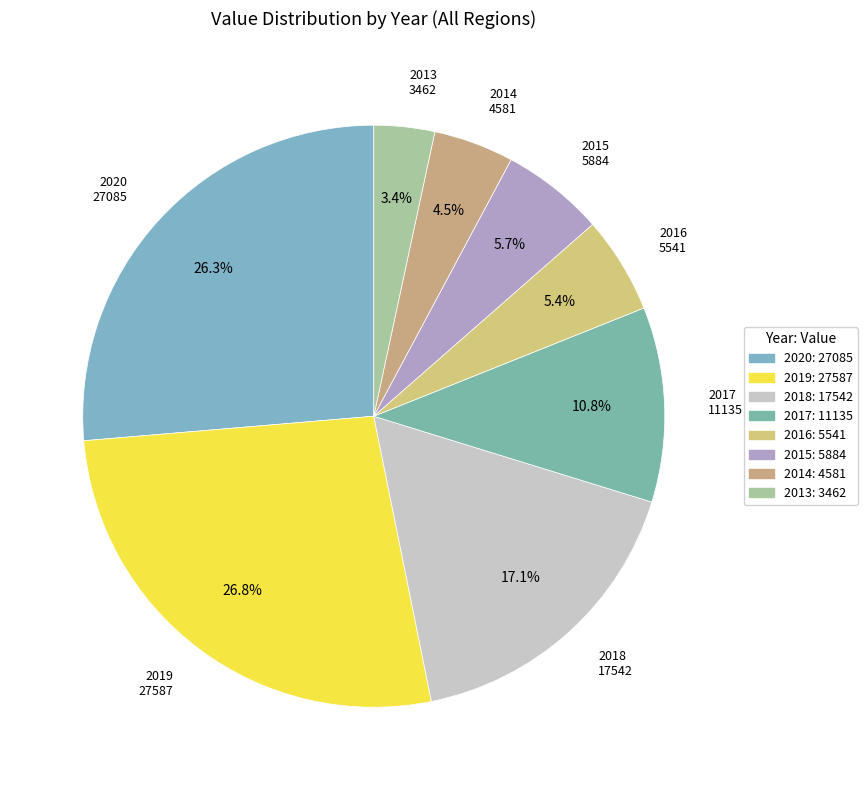

What is the smallest slice in the pie chart?

2013